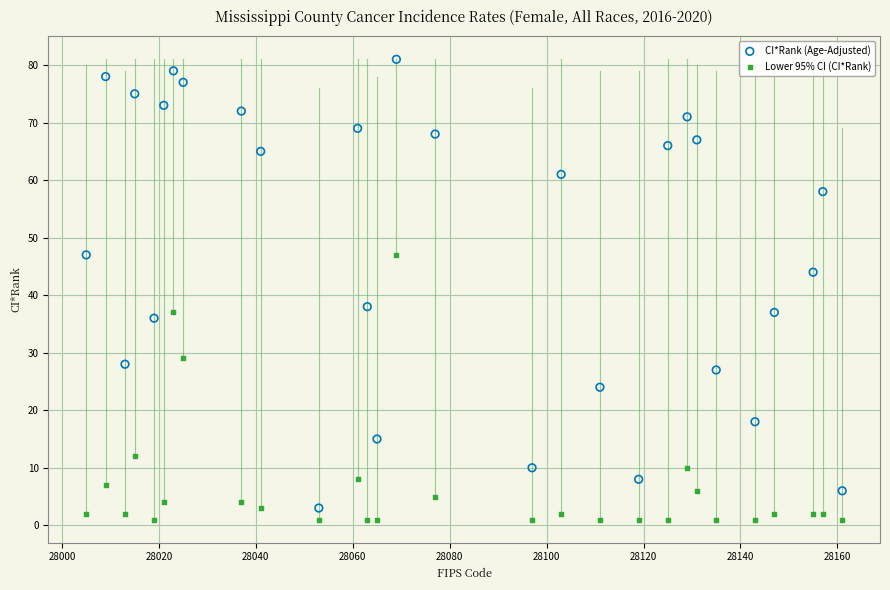

In the CI*Rank (Age-Adjusted) series, what Y value is closest to 42?

44